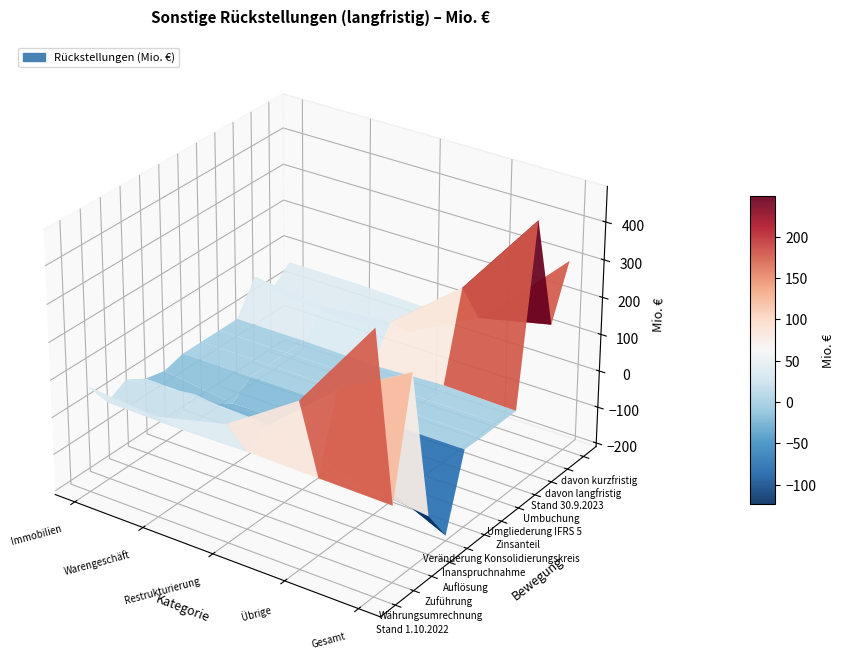

What is the difference between the Währungsumrechnung values at 4 and 3?

3